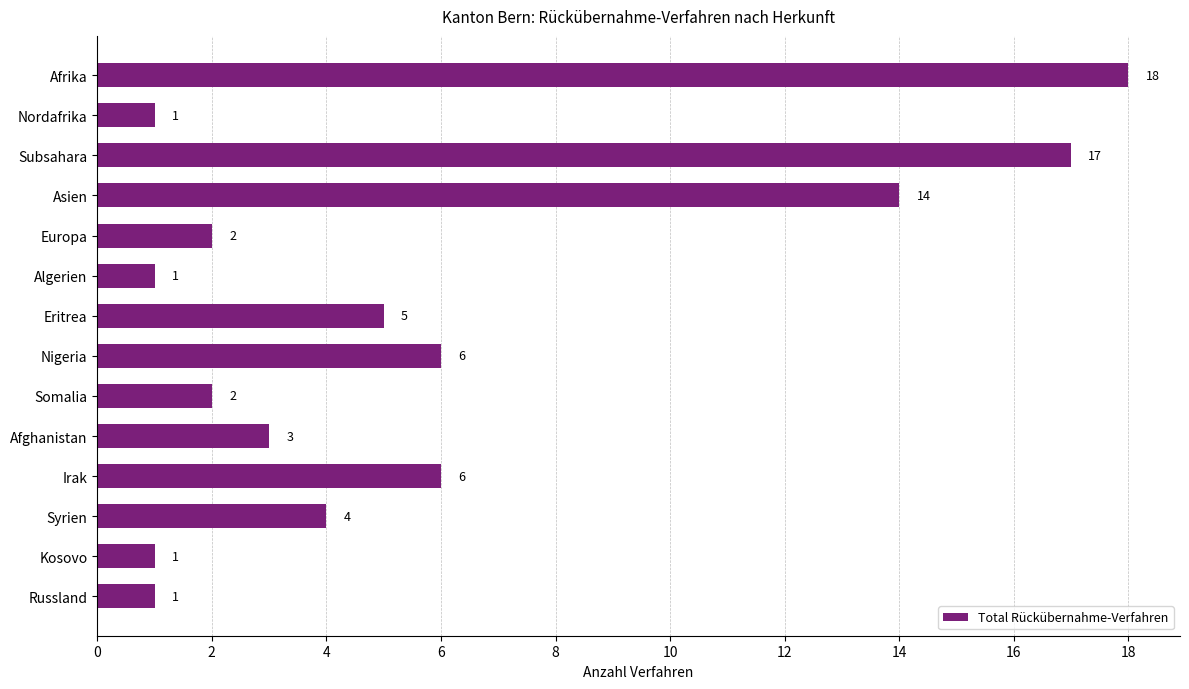

What is the change in value from Europa to Irak?

+4